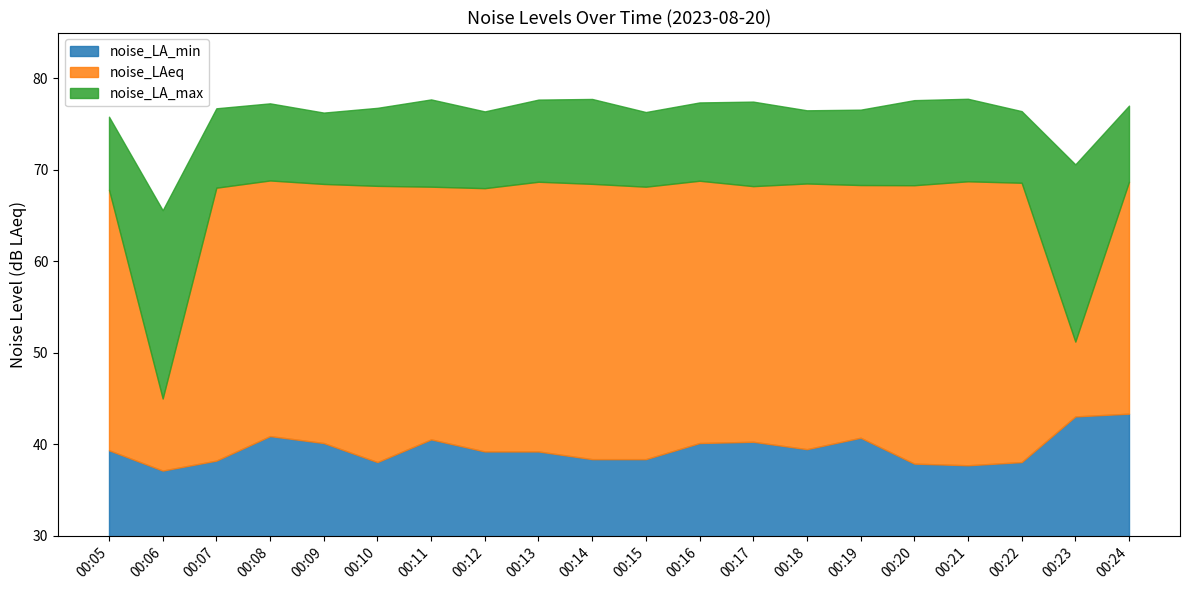

What is the value of the noise_LA_min point at the 2nd from the left?

37.1